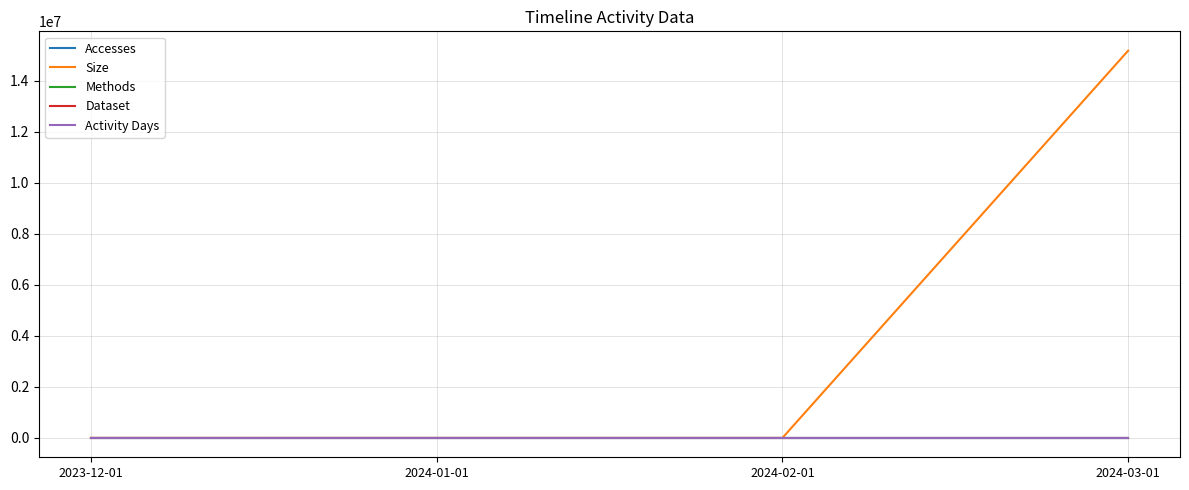

Is this an area chart (filled region under the line)?

No